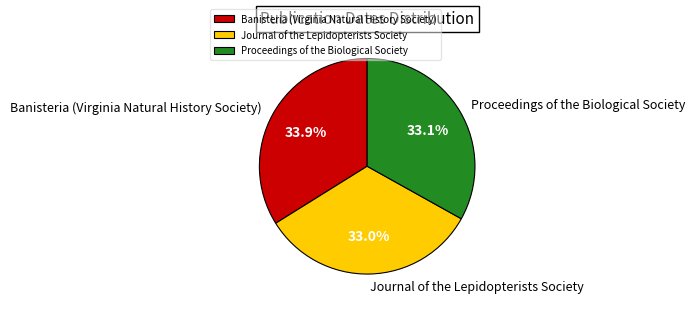

To the nearest percent, what is the combined percentage of Proceedings of the Biological Society and Banisteria (Virginia Natural History Society)?

67%